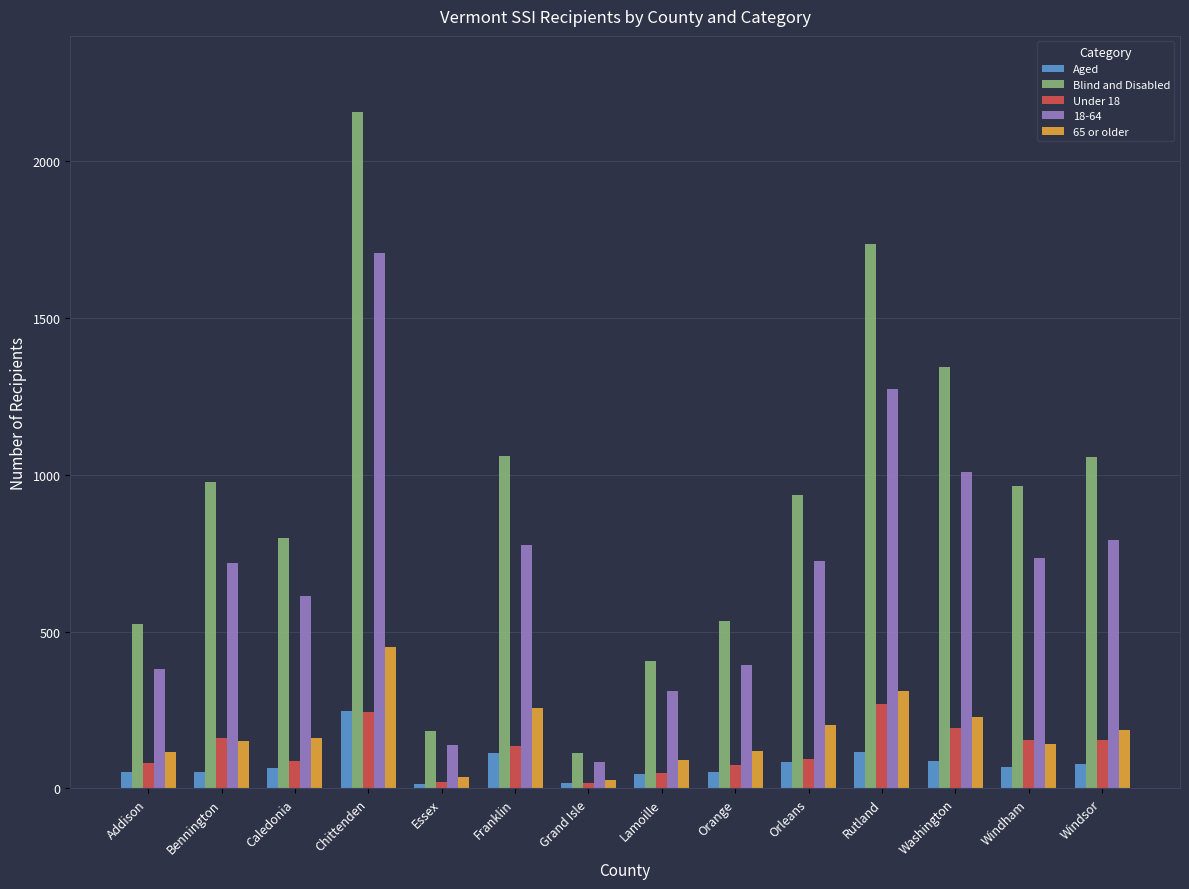

True or false: Blind and Disabled has a value of 1091 at Caledonia.

False